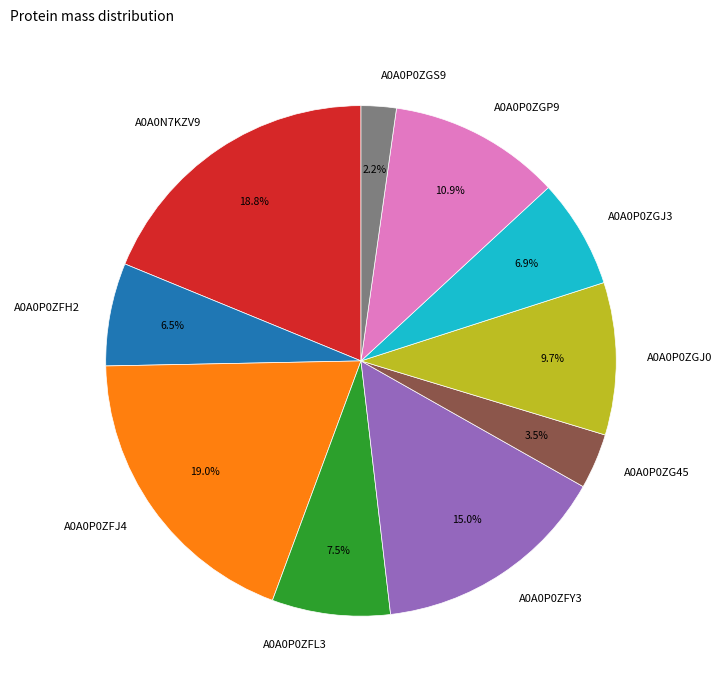

Is it true that A0A0P0ZFJ4 is 30% of the pie?

False